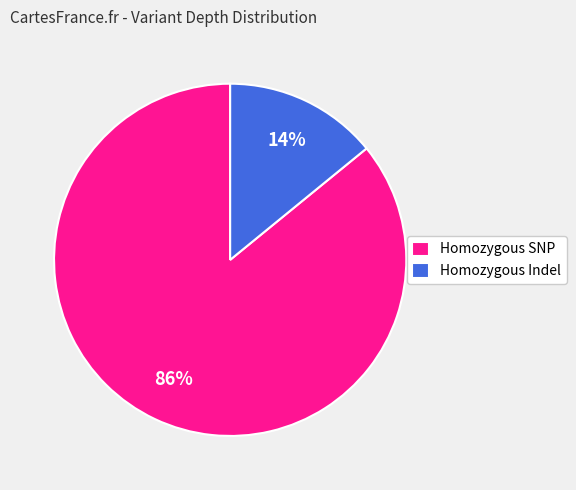

What is the smallest slice in the pie chart?

Homozygous Indel